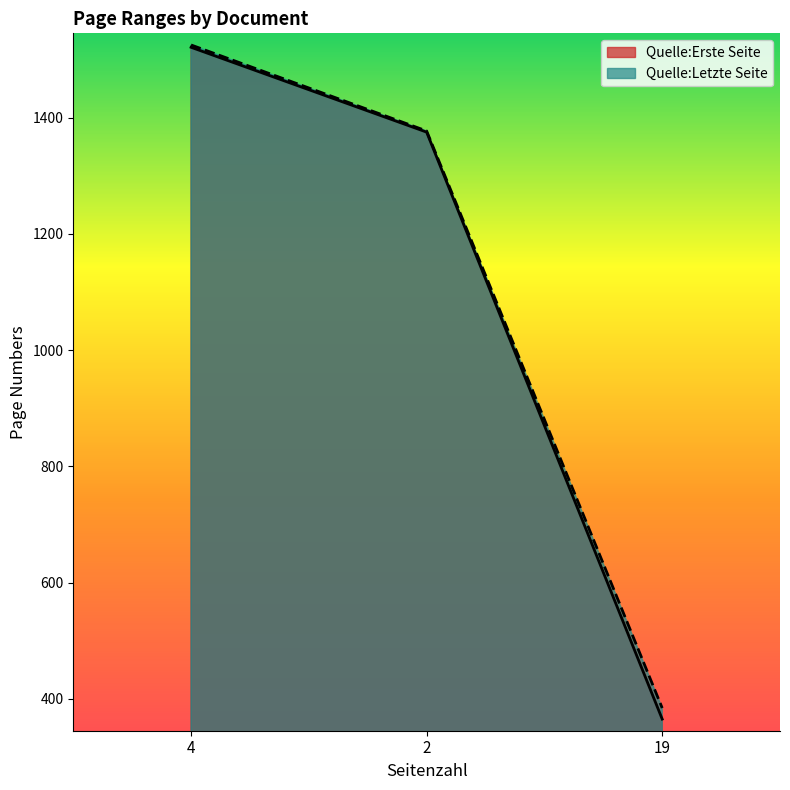

Reading left to right, extract all data points from this chart.

Quelle:Erste Seite: 1521	1375	365
Quelle:Letzte Seite: 1525	1377	384